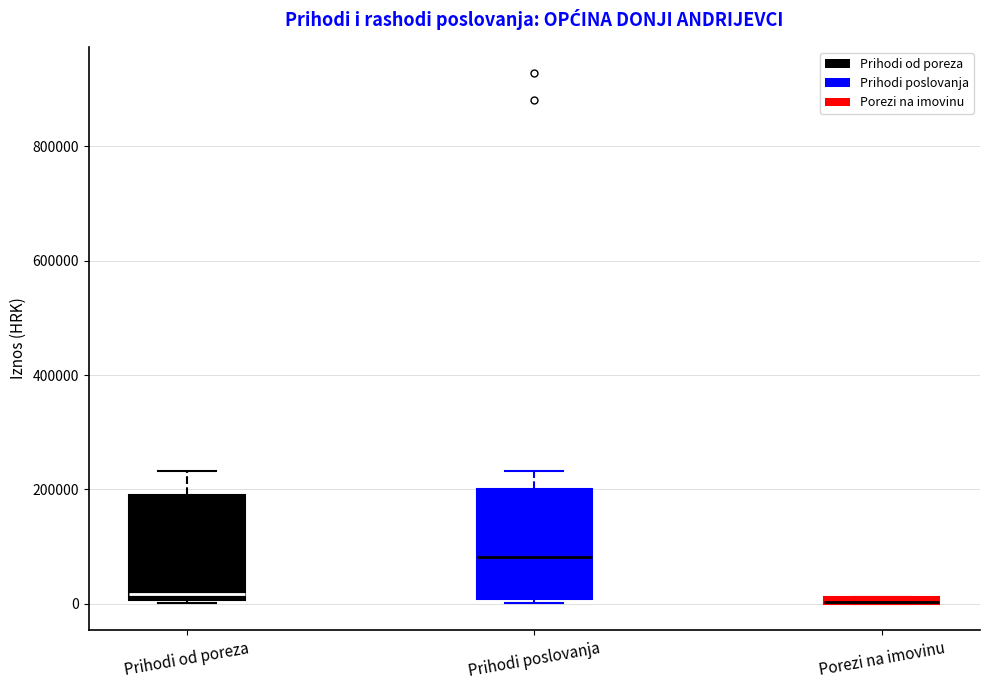

Where is the upper edge of the box for Porezi na imovinu on the y-axis? The values are not printed on the chart, so give them approximately, as read against the axis.

20000